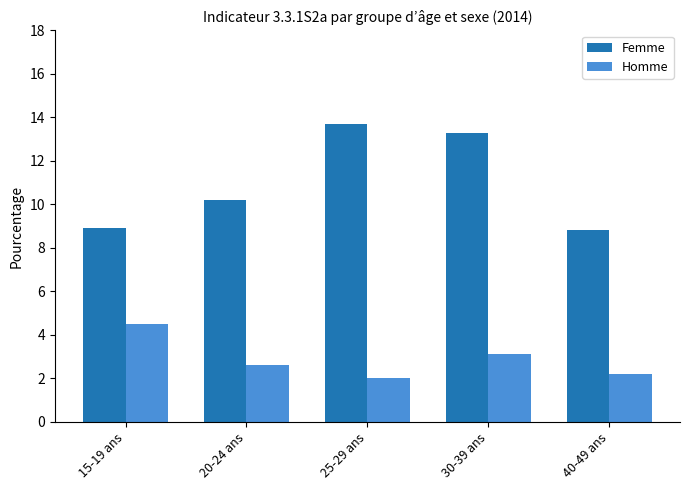

At which category is the sum across all series the highest?

30-39 ans